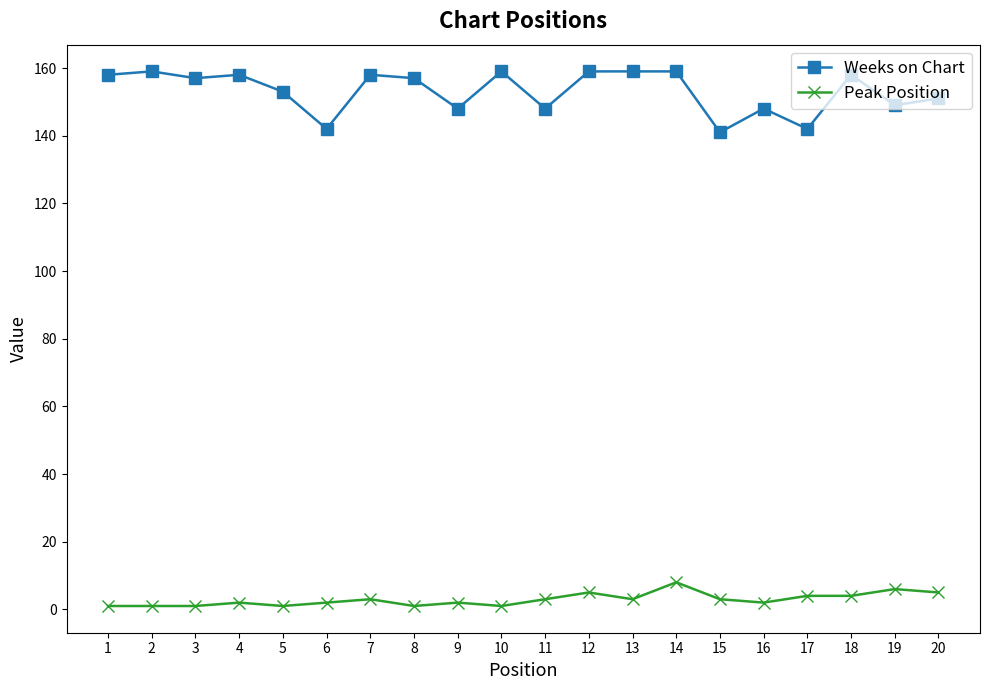

What is the average value of the Weeks on Chart series?

153